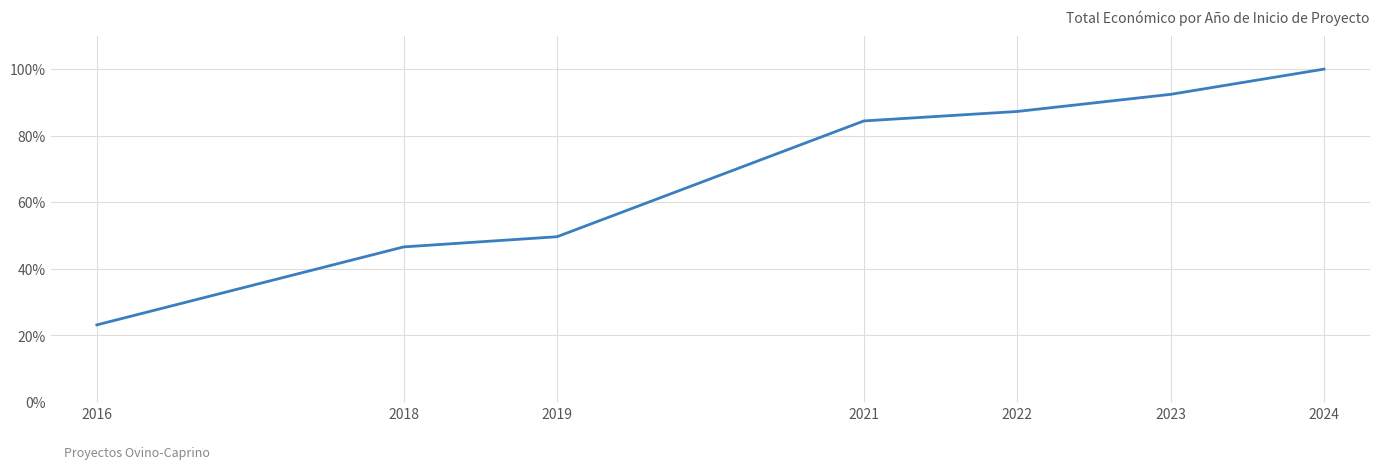

Which category has the lowest value across all series?

2016